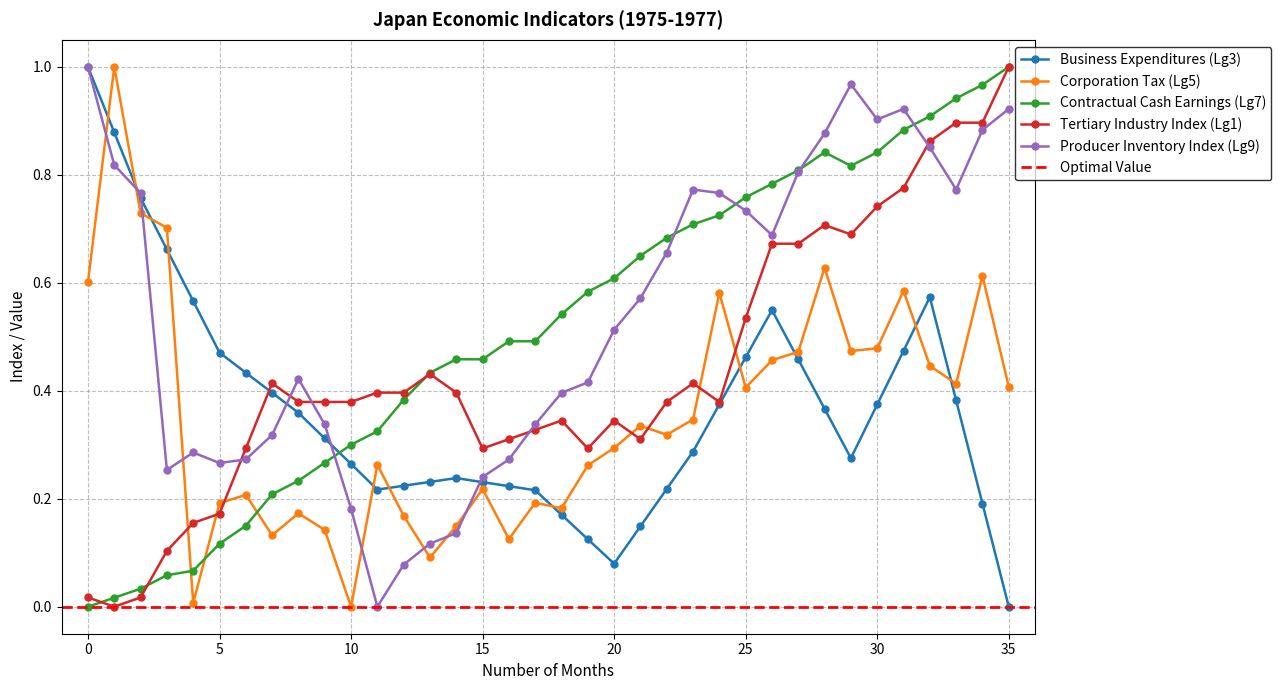

Which series changed the most between 1975 and 1977?

Contractual Cash Earnings (Lg7)